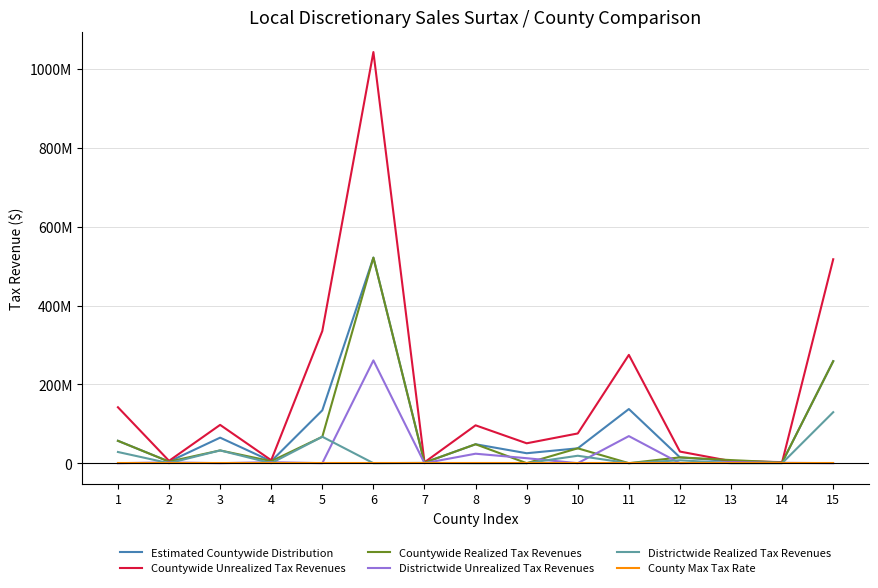

Reading right to left, what are all the values shown in this chart?

Estimated Countywide Distribution: 258764699.8	1794929.6	5244042.9	14715811.9	137401346.3	37711148.7	25226832.1	48038106.8	1432269.0	521665540.4	134146820.4	4990365.2	64785762.5	3936699.5	56756412.4
Countywide Unrealized Tax Revenues: 517529399.7	2692394.4	5244042.9	29431623.9	274802692.5	75422297.5	50453664.2	96076213.6	2148403.5	1043331080.7	335367051.1	7485547.8	97178643.7	5905049.2	141891031.1
Countywide Realized Tax Revenues: 258764699.8	1794929.6	7866064.4	14715811.9	0.0	37711148.7	0.0	48038106.8	1432269.0	521665540.4	67073410.2	4990365.2	32392881.2	3936699.5	56756412.4
Districtwide Unrealized Tax Revenues: 0.0	897464.8	2622021.5	0.0	68700673.1	0.0	12613416.1	24019053.4	0.0	260832770.2	0.0	2495182.6	0.0	1968349.7	0.0
Districtwide Realized Tax Revenues: 129382349.9	0.0	0.0	7357906.0	0.0	18855574.4	0.0	0.0	716134.5	0.0	67073410.2	0.0	32392881.2	0.0	28378206.2
County Max Tax Rate: 3.0	2.5	2.5	3.0	2.0	3.0	2.0	3.0	2.5	3.0	3.0	2.5	2.0	2.5	3.5